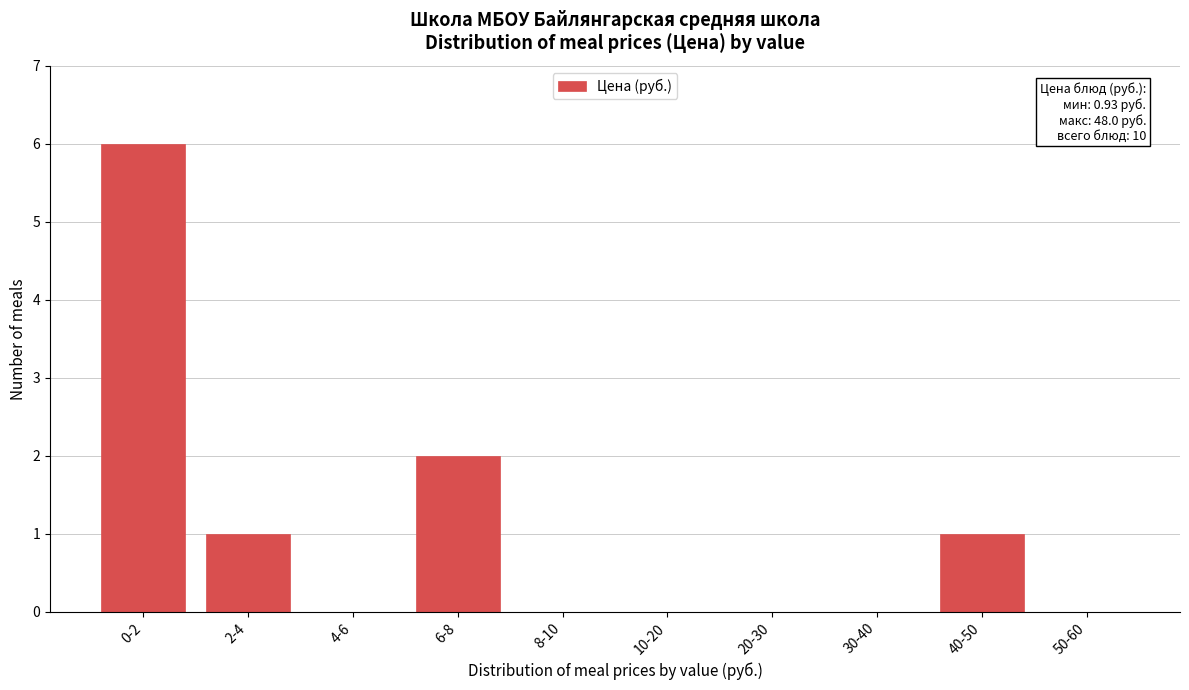

Reading left to right, list all the values displayed in this chart.

0-2=6	2-4=1	4-6=0	6-8=2	8-10=0	10-20=0	20-30=0	30-40=0	40-50=1	50-60=0